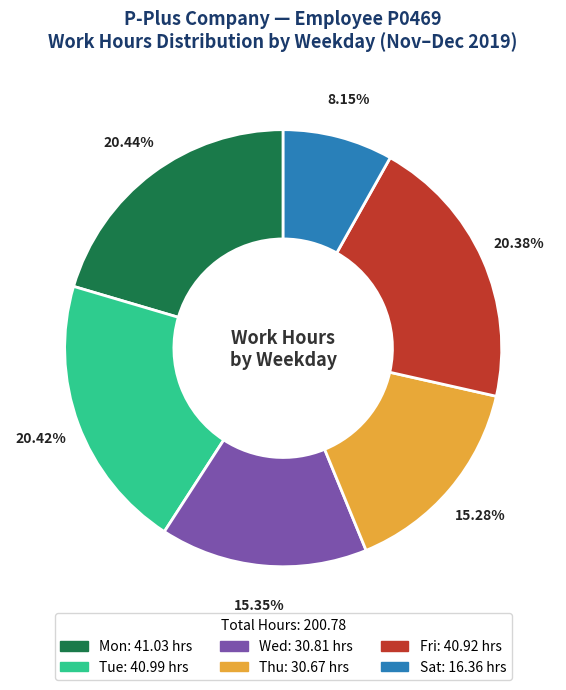

Does any single category account for the majority?

No